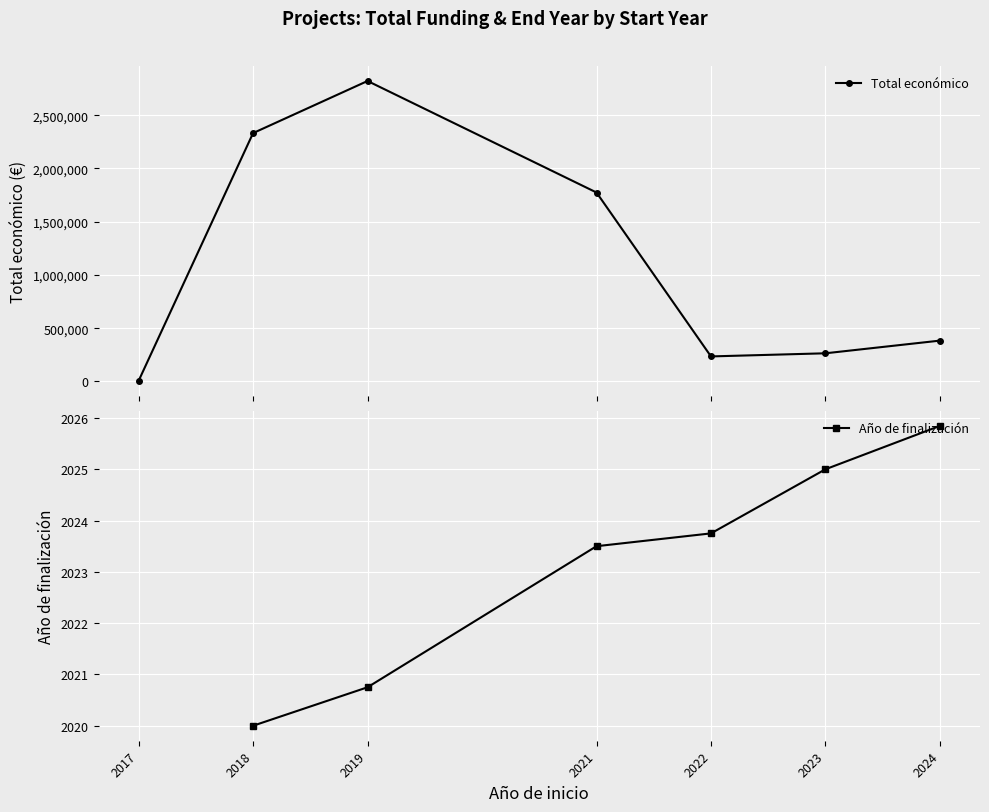

True or false: Año de finalización and Total económico intersect in this chart.

False